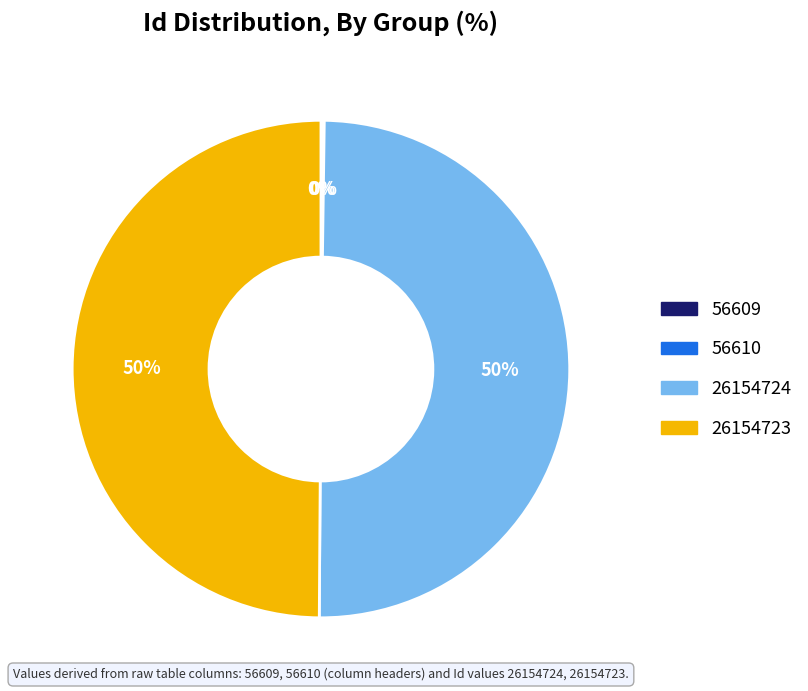

To the nearest percent, what is the difference between the largest and smallest slice percentages?

50%